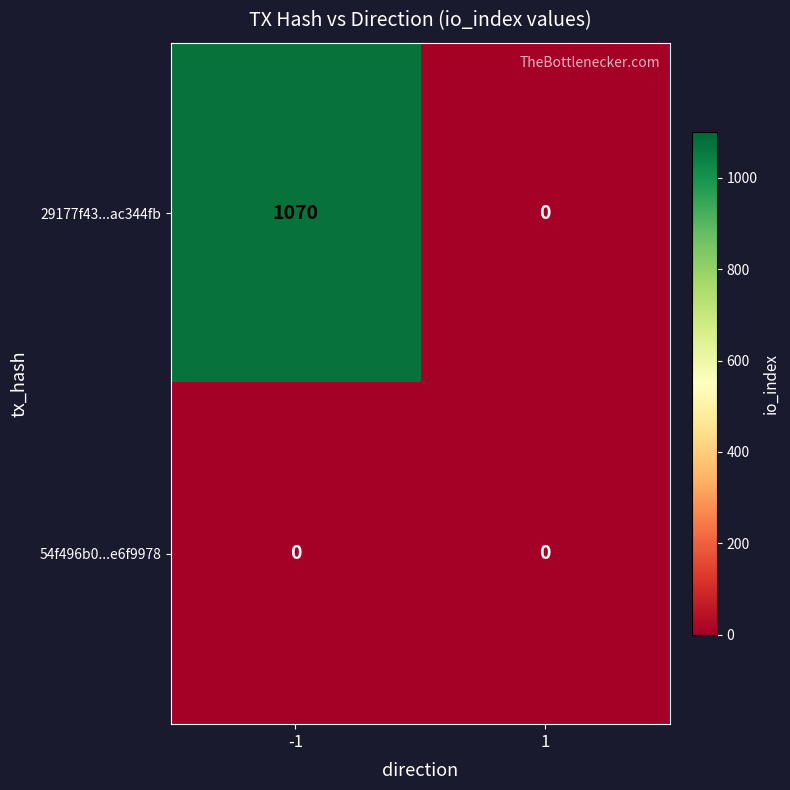

Which series has the largest total across all categories?

29177f43...ac344fb